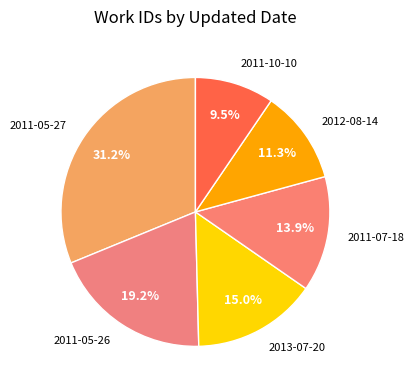

Is it true that 2012-08-14 is 1% of the pie?

False